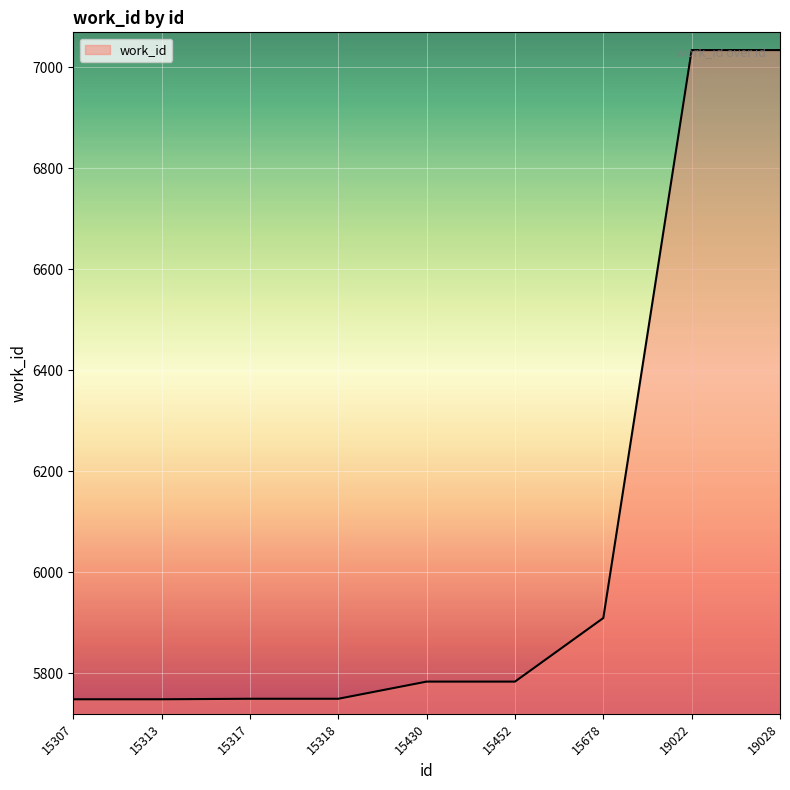

What is the greatest value displayed?

7034